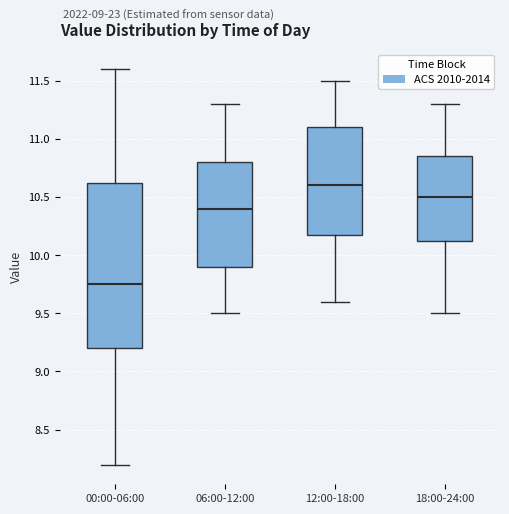

Where is the upper edge of the box for 00:00-06:00 on the y-axis? The values are not printed on the chart, so give them approximately, as read against the axis.

10.65